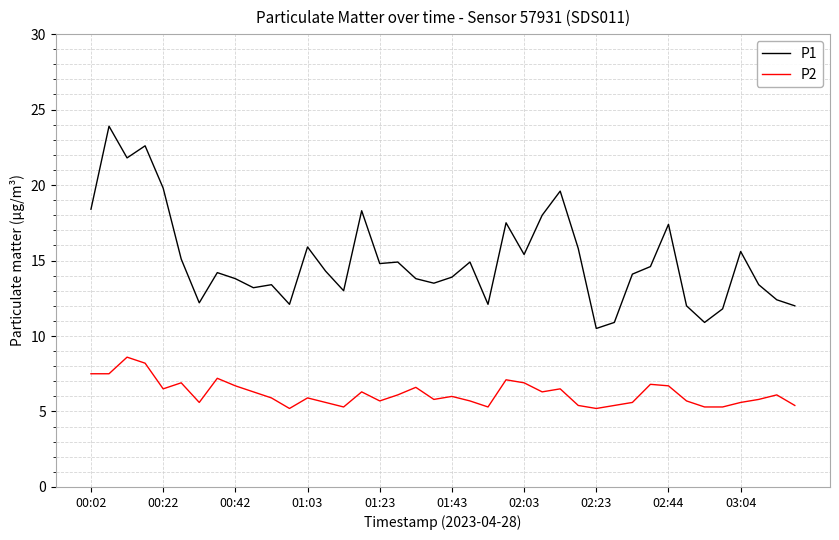

True or false: P1 and P2 cross at least once.

False